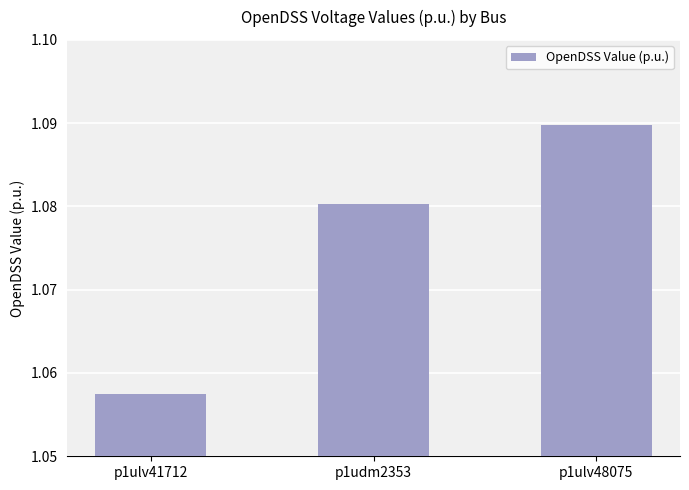

Is it true that the value at p1udm2353 is 0.3?

False